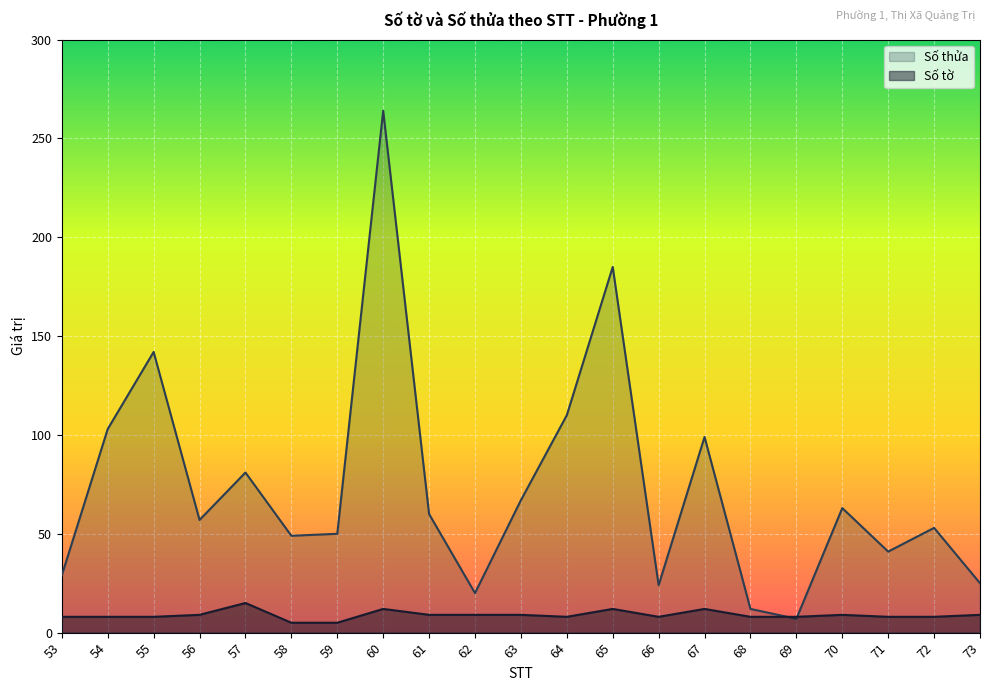

At how many categories does at least one series exceed 162?

2